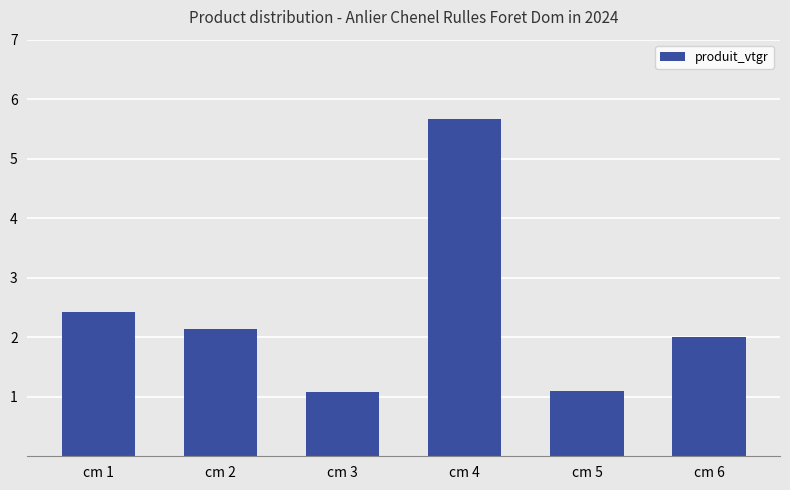

What is the value of the 4th bar from the left?

5.7